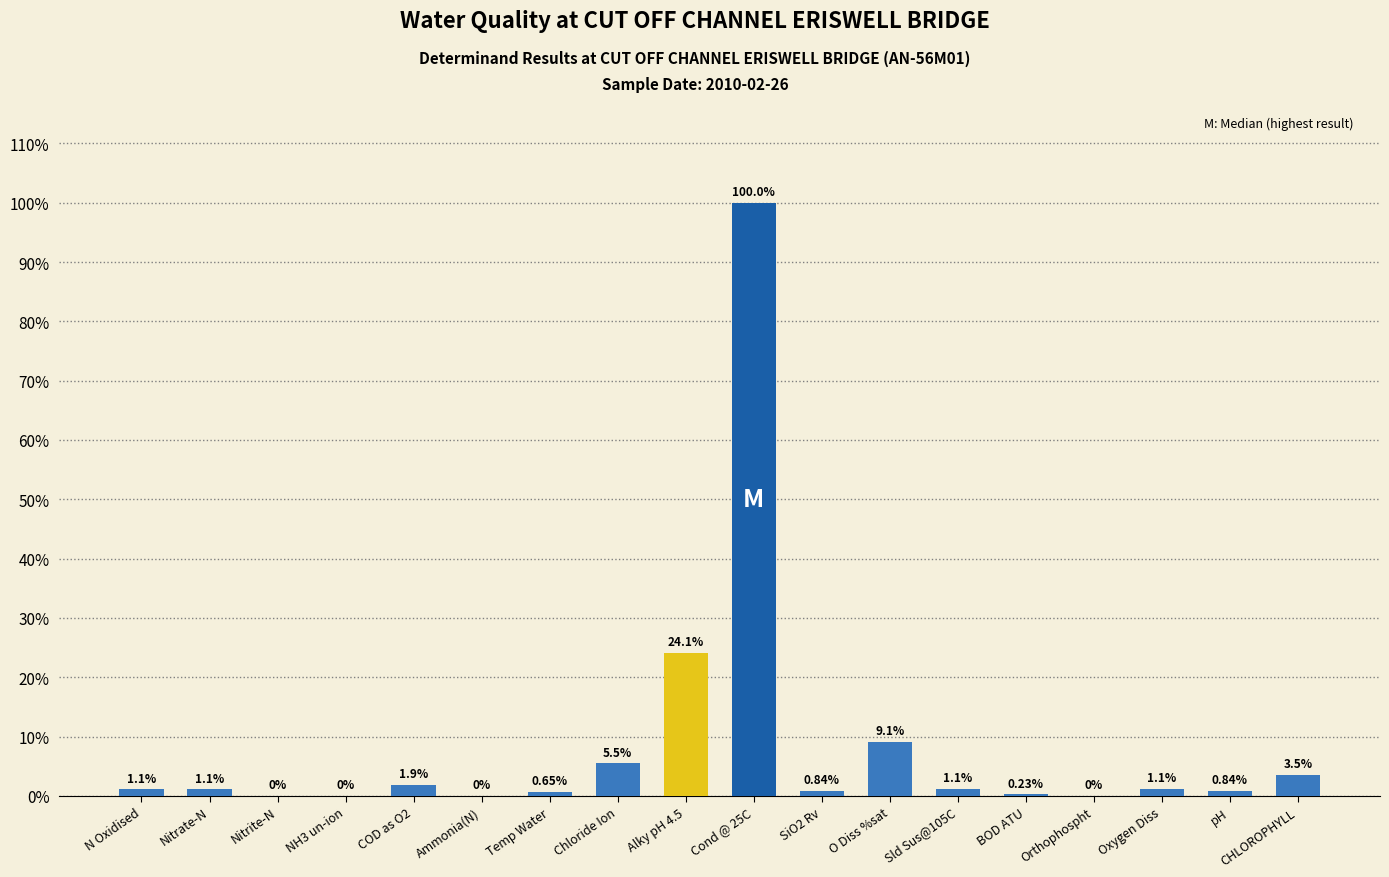

Which has a higher value, COD as O2 or Temp Water?

COD as O2